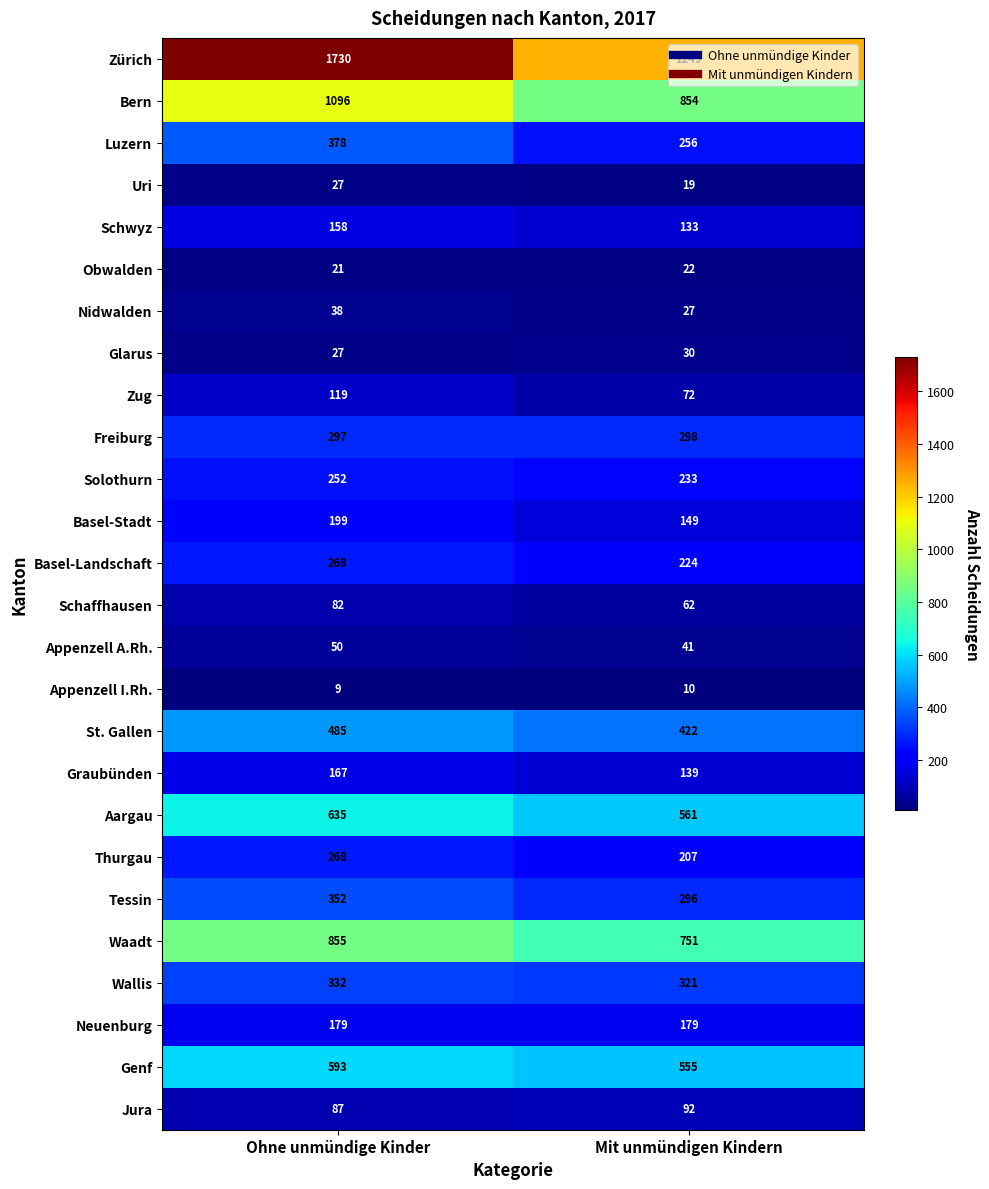

What is the total value across all series at Mit unmündigen Kindern?

7202